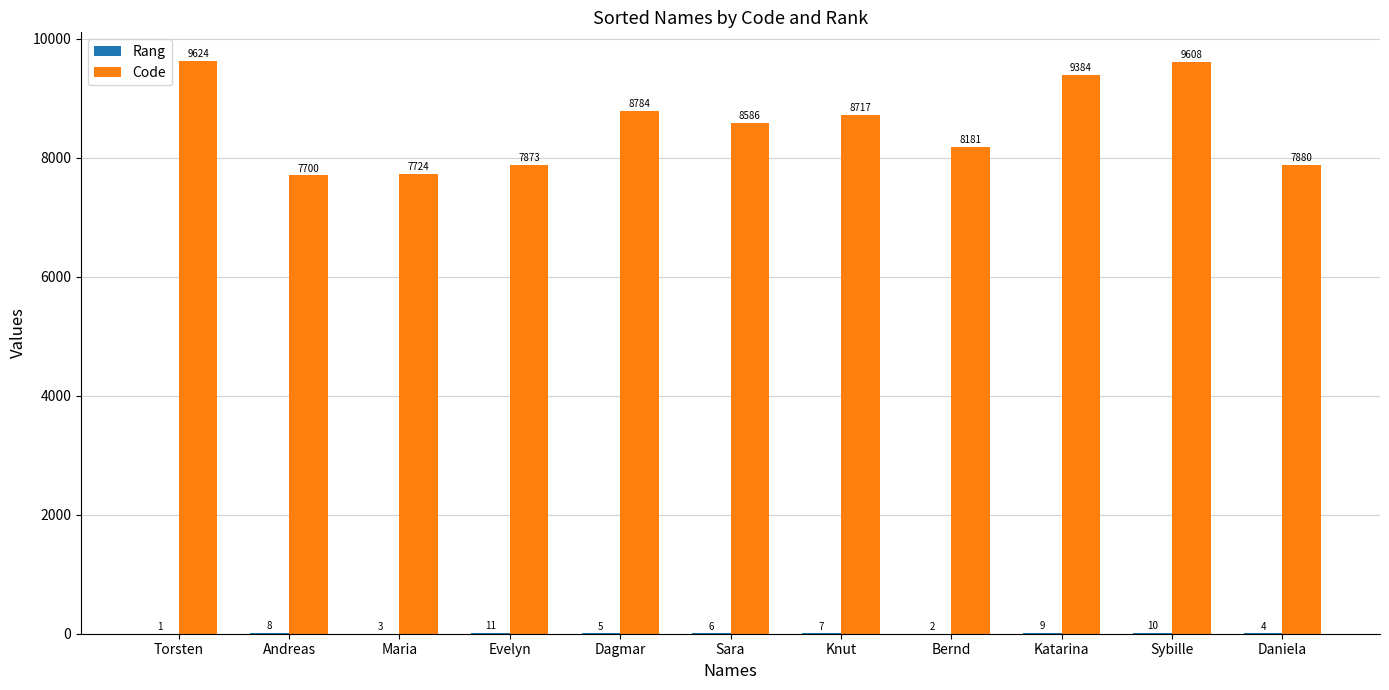

What value does the Code series have at Andreas?

7700